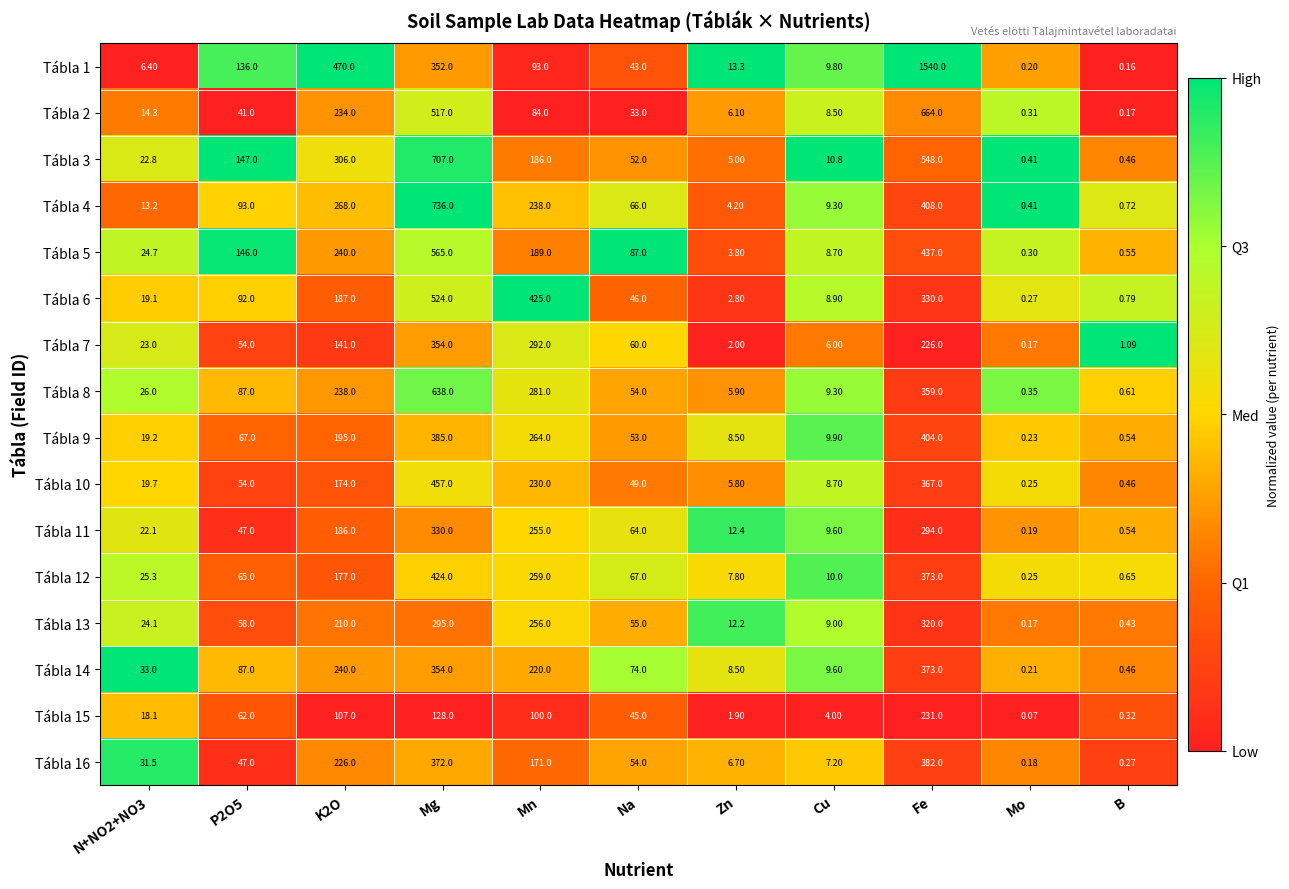

At which category is the sum across all series the highest?

Fe